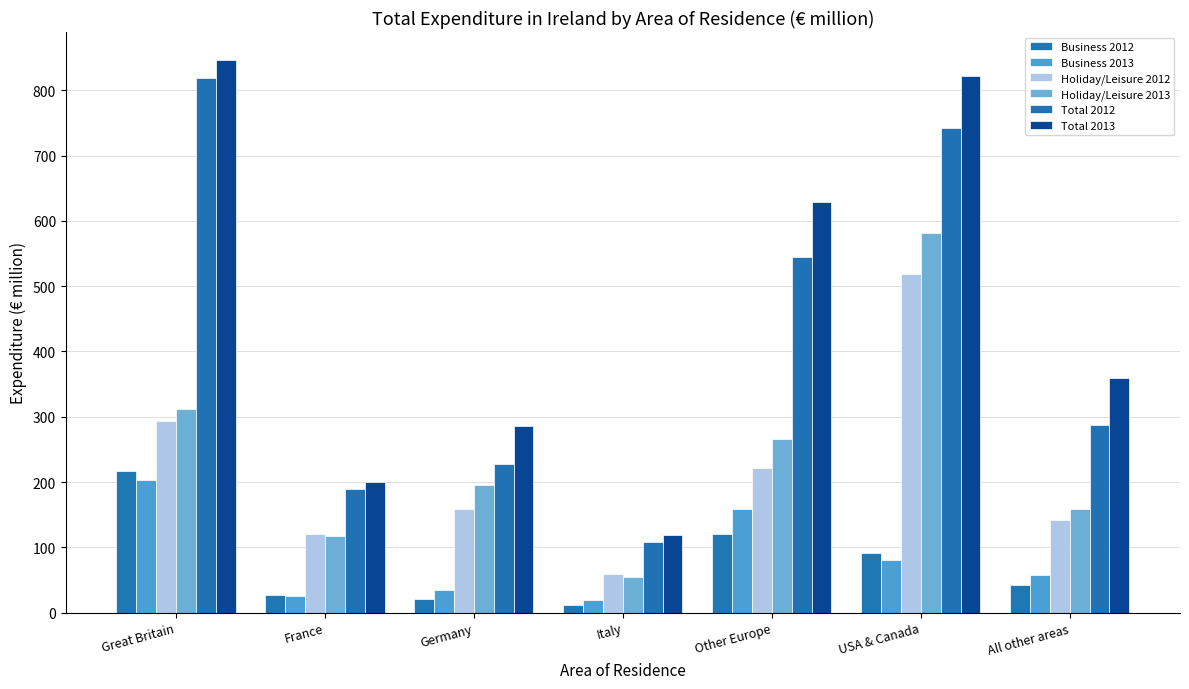

At which label does Total 2013 reach its peak?

Great Britain